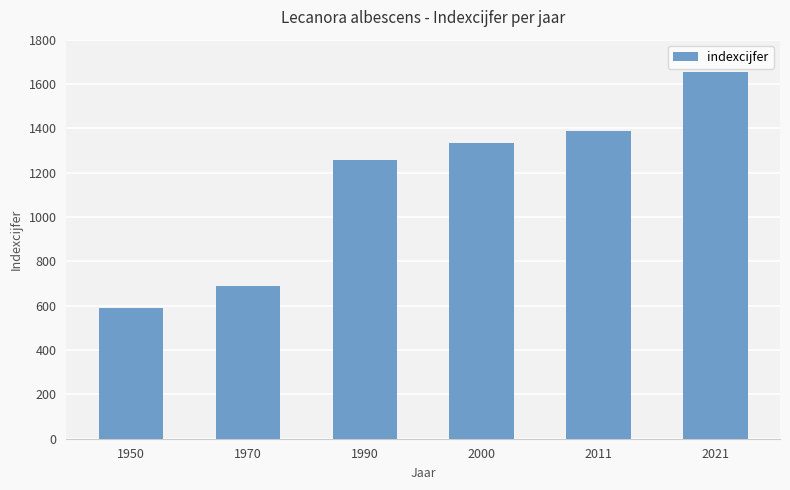

Rank the categories by value from highest to lowest.

2021, 2011, 2000, 1990, 1970, 1950